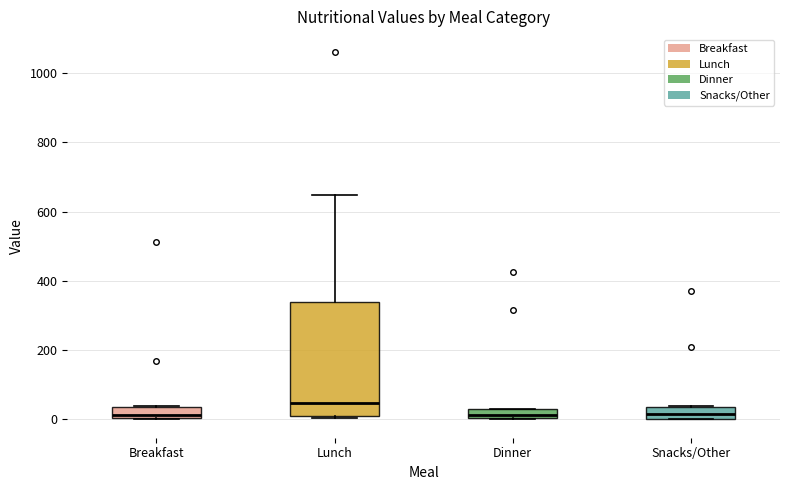

Where is the upper edge of the box for Breakfast on the y-axis? The values are not printed on the chart, so give them approximately, as read against the axis.

40